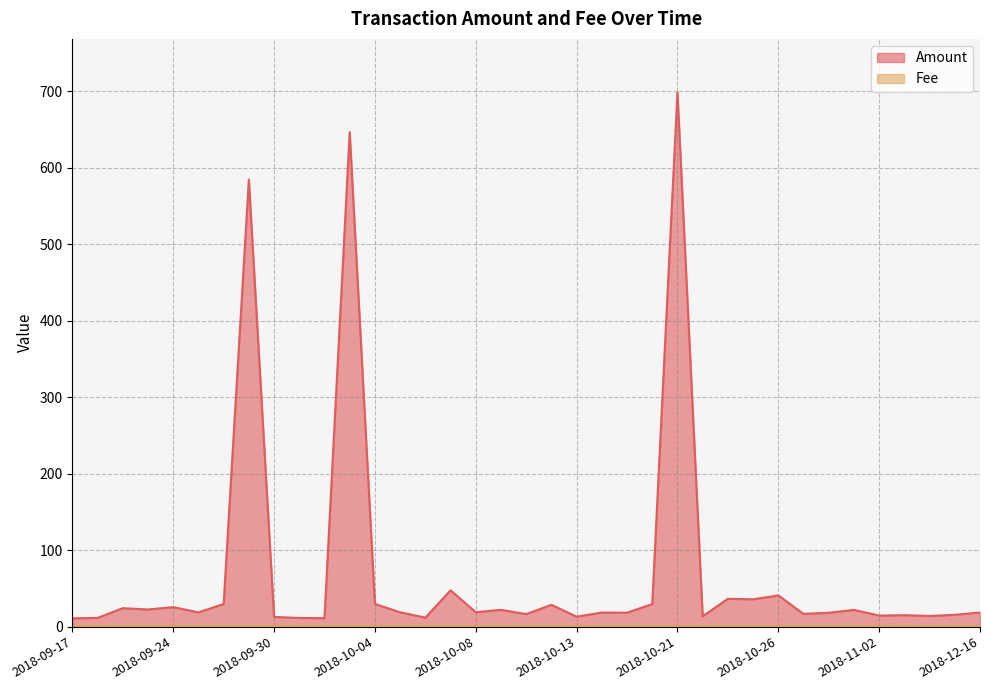

List the labels in order of value, smallest first.

2018-09-17, 2018-10-02, 2018-10-01, 2018-09-19, 2018-10-06, 2018-09-30, 2018-10-13, 2018-10-22, 2018-11-05, 2018-11-02, 2018-11-03, 2018-11-18, 2018-10-11, 2018-10-29, 2018-10-30, 2018-10-19, 2018-10-15, 2018-12-16, 2018-09-26, 2018-10-05, 2018-10-08, 2018-11-01, 2018-10-10, 2018-09-22, 2018-09-20, 2018-09-24, 2018-10-12, 2018-10-20, 2018-09-27, 2018-10-04, 2018-10-25, 2018-10-24, 2018-10-26, 2018-10-07, 2018-09-28, 2018-10-03, 2018-10-21